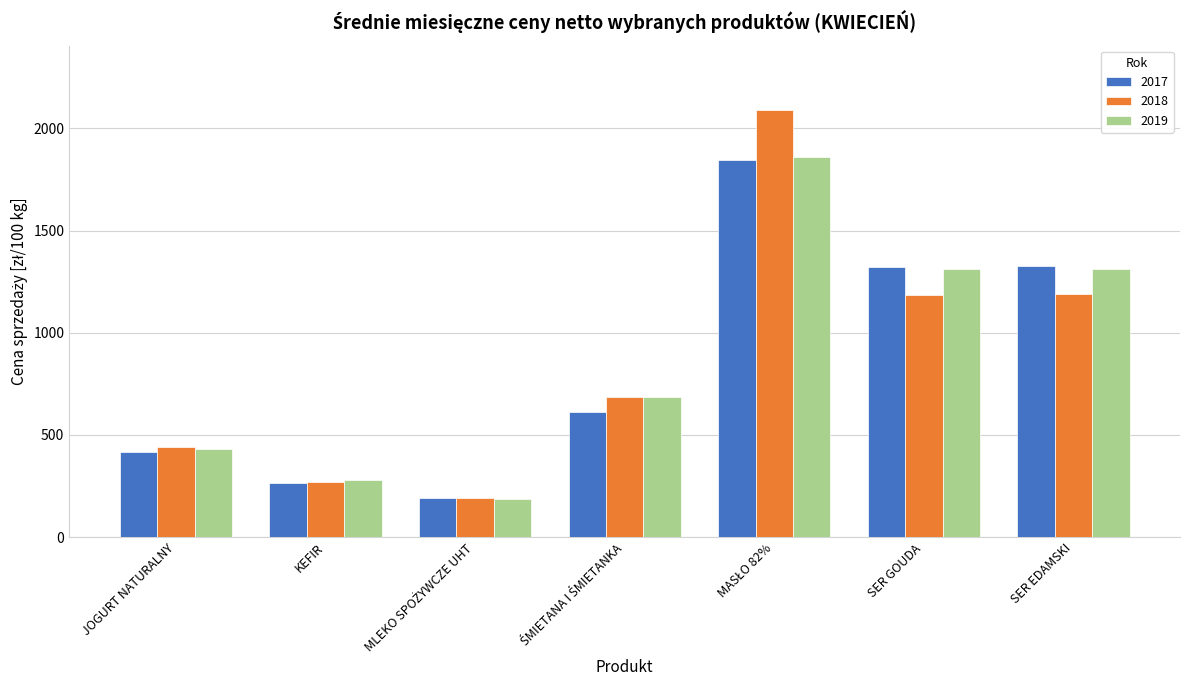

The value of 2018 at KEFIR is 128.6. True or false?

False